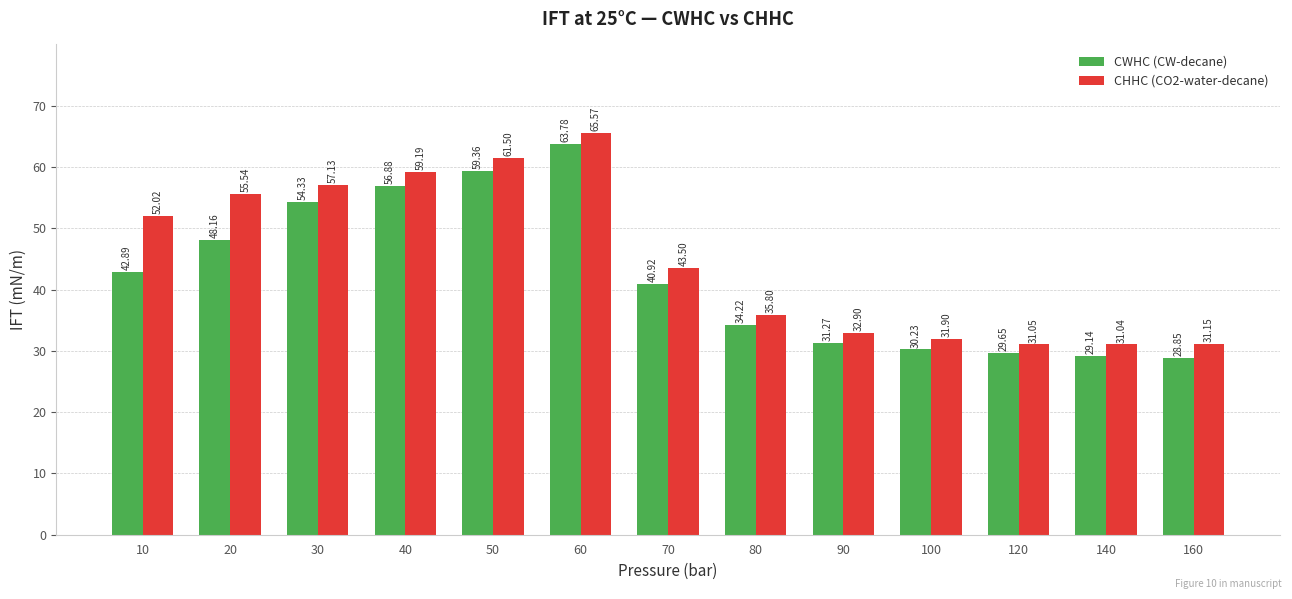

What is the highest value of the CHHC (CO2-water-decane) series?

65.6